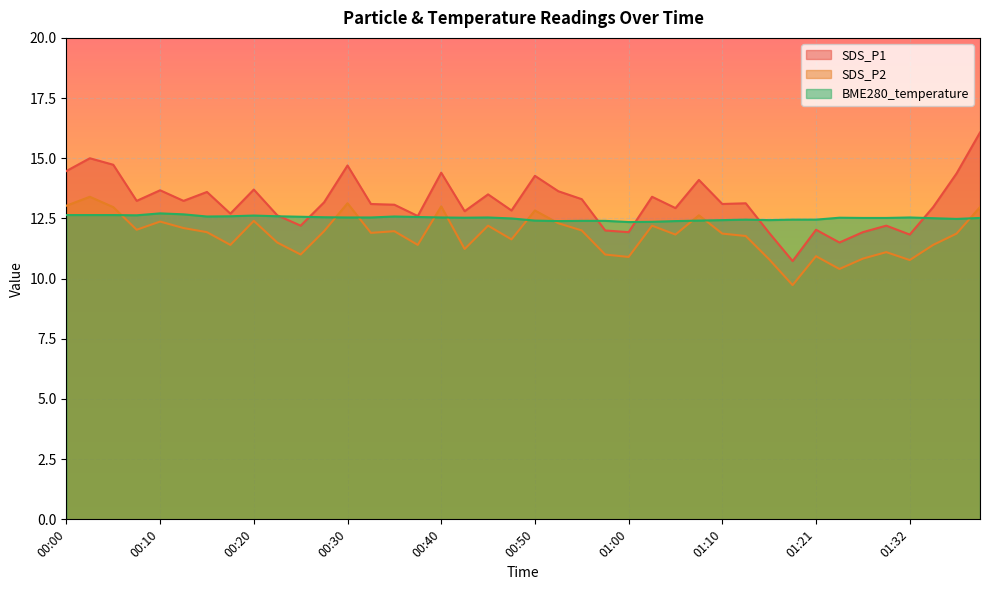

Reading left to right, what are all the values shown in this chart?

SDS_P1: 00:00=14.5	00:03=15.0	00:05=14.7	00:08=13.2	00:10=13.7	00:13=13.2	00:15=13.6	00:18=12.7	00:20=13.7	00:22=12.6	00:25=12.2	00:27=13.2	00:30=14.7	00:32=13.1	00:35=13.1	00:37=12.6	00:40=14.4	00:42=12.8	00:45=13.5	00:47=12.8	00:50=14.3	00:53=13.6	00:55=13.3	00:58=12.0	01:00=11.9	01:03=13.4	01:05=12.9	01:08=14.1	01:10=13.1	01:13=13.1	01:15=11.9	01:18=10.7	01:21=12.0	01:24=11.5	01:27=11.9	01:29=12.2	01:32=11.8	01:35=13.0	01:37=14.4	01:40=16.1
SDS_P2: 00:00=13.0	00:03=13.4	00:05=13.0	00:08=12.0	00:10=12.4	00:13=12.1	00:15=11.9	00:18=11.4	00:20=12.4	00:22=11.5	00:25=11.0	00:27=12.0	00:30=13.1	00:32=11.9	00:35=12.0	00:37=11.4	00:40=13.0	00:42=11.2	00:45=12.2	00:47=11.6	00:50=12.8	00:53=12.3	00:55=12.0	00:58=11.0	01:00=10.9	01:03=12.2	01:05=11.8	01:08=12.6	01:10=11.9	01:13=11.8	01:15=10.8	01:18=9.7	01:21=10.9	01:24=10.4	01:27=10.8	01:29=11.1	01:32=10.8	01:35=11.4	01:37=11.9	01:40=13.0
BME280_temperature: 00:00=12.6	00:03=12.6	00:05=12.6	00:08=12.6	00:10=12.7	00:13=12.7	00:15=12.6	00:18=12.6	00:20=12.6	00:22=12.6	00:25=12.6	00:27=12.6	00:30=12.5	00:32=12.5	00:35=12.6	00:37=12.6	00:40=12.5	00:42=12.5	00:45=12.5	00:47=12.5	00:50=12.4	00:53=12.4	00:55=12.4	00:58=12.4	01:00=12.3	01:03=12.4	01:05=12.4	01:08=12.4	01:10=12.4	01:13=12.4	01:15=12.4	01:18=12.4	01:21=12.4	01:24=12.5	01:27=12.5	01:29=12.5	01:32=12.5	01:35=12.5	01:37=12.5	01:40=12.5